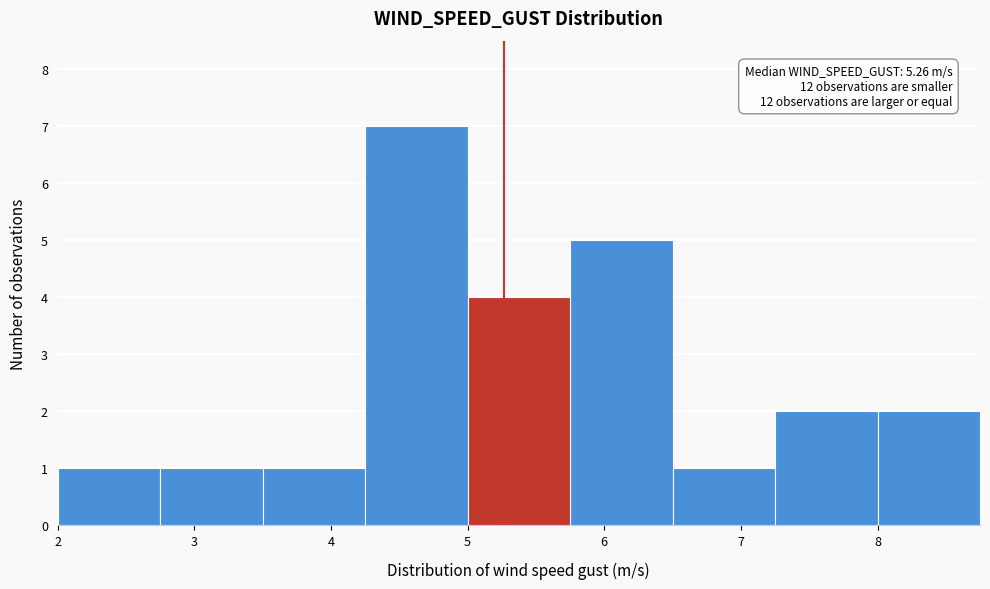

Over which range of the x-axis is the bar tallest?

4.25 to 5.00